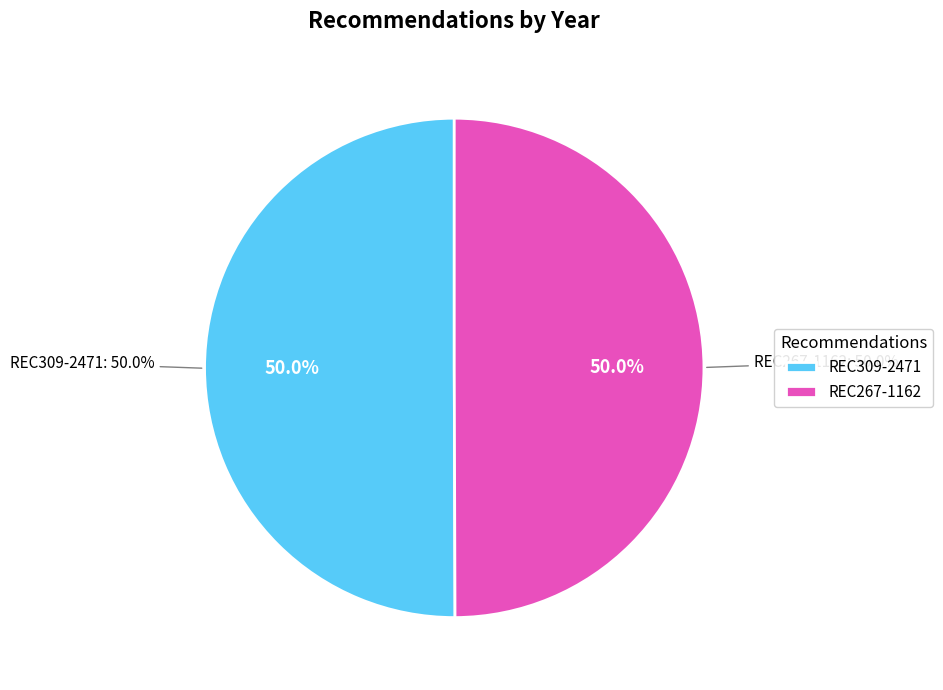

Which category has the smallest portion of the pie?

REC267-1162